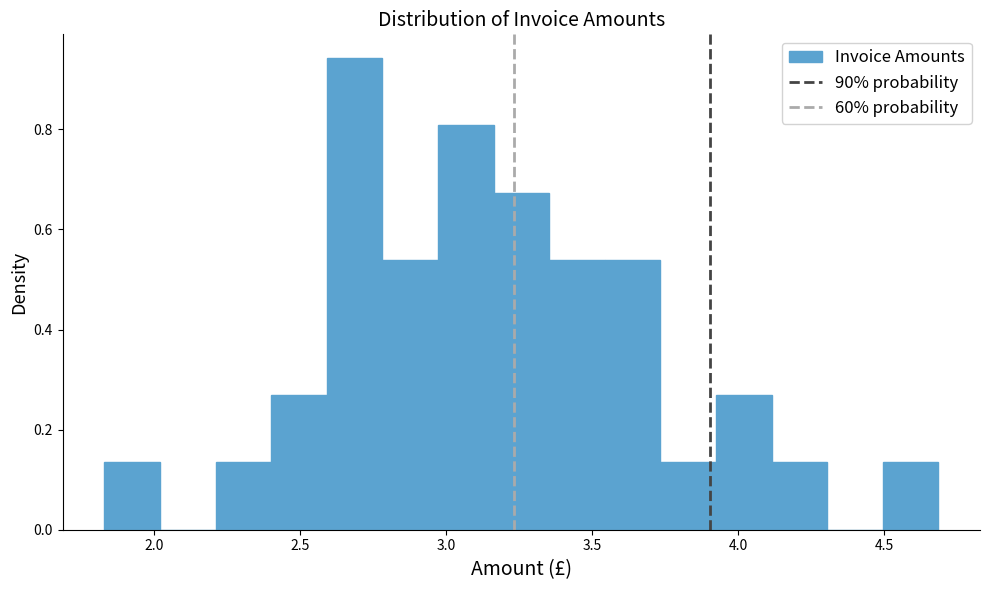

Read against the x-axis, roughly where is the centre of the tallest bar?

2.70